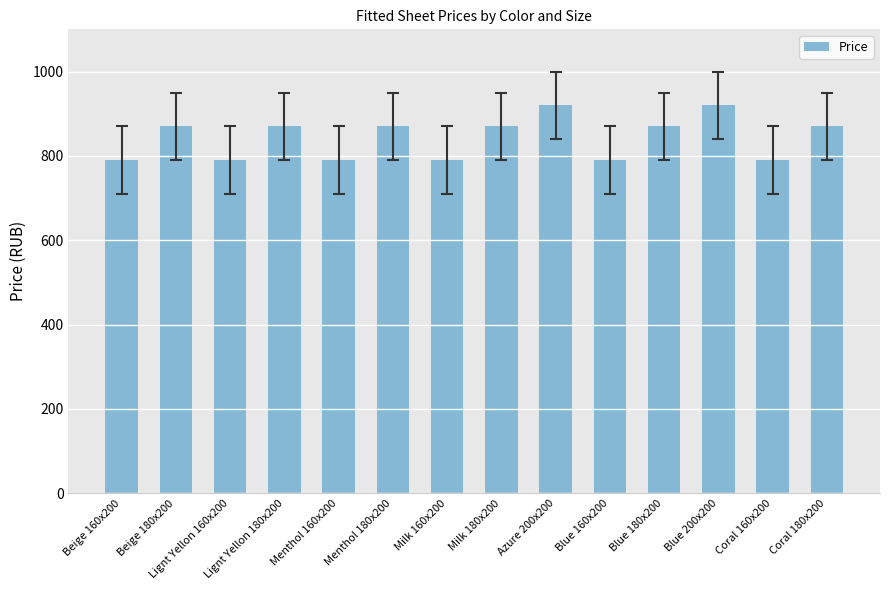

What is the label of the 2nd bar from the left?

Beige 180x200